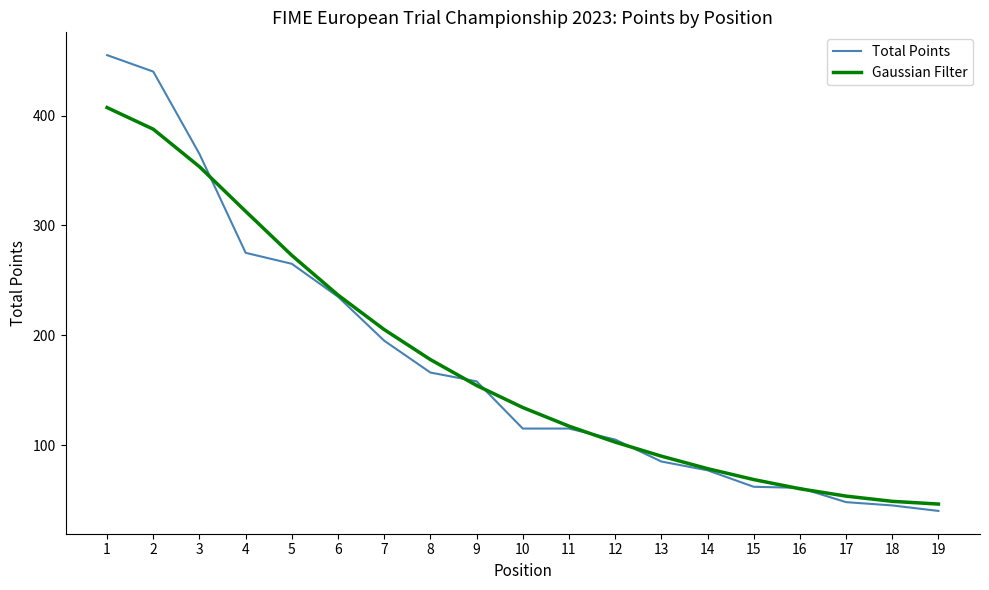

At which label does Gaussian Filter first exceed 134?

1